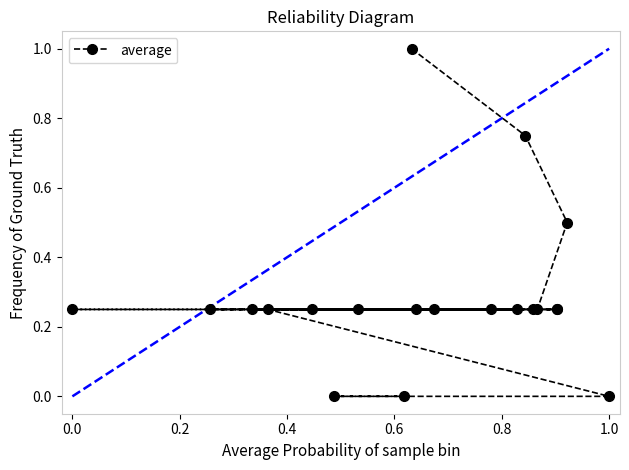

The value at 8 is 0.4. True or false?

False